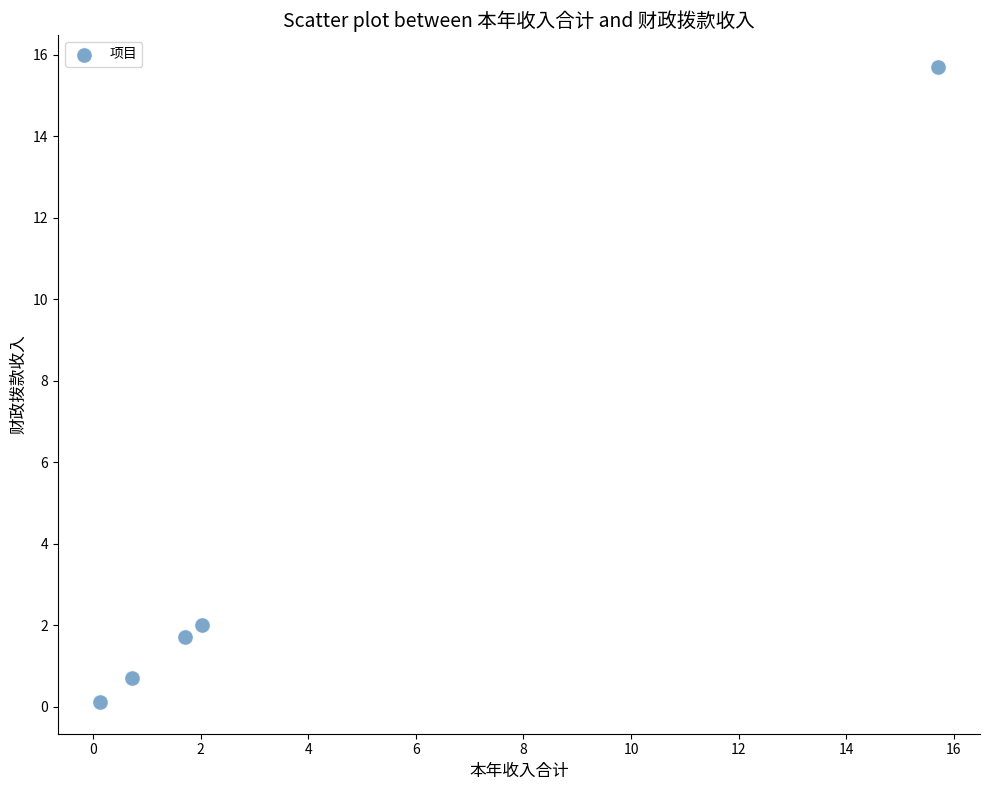

What Y value in the scatter plot is closest to 7?

2.0